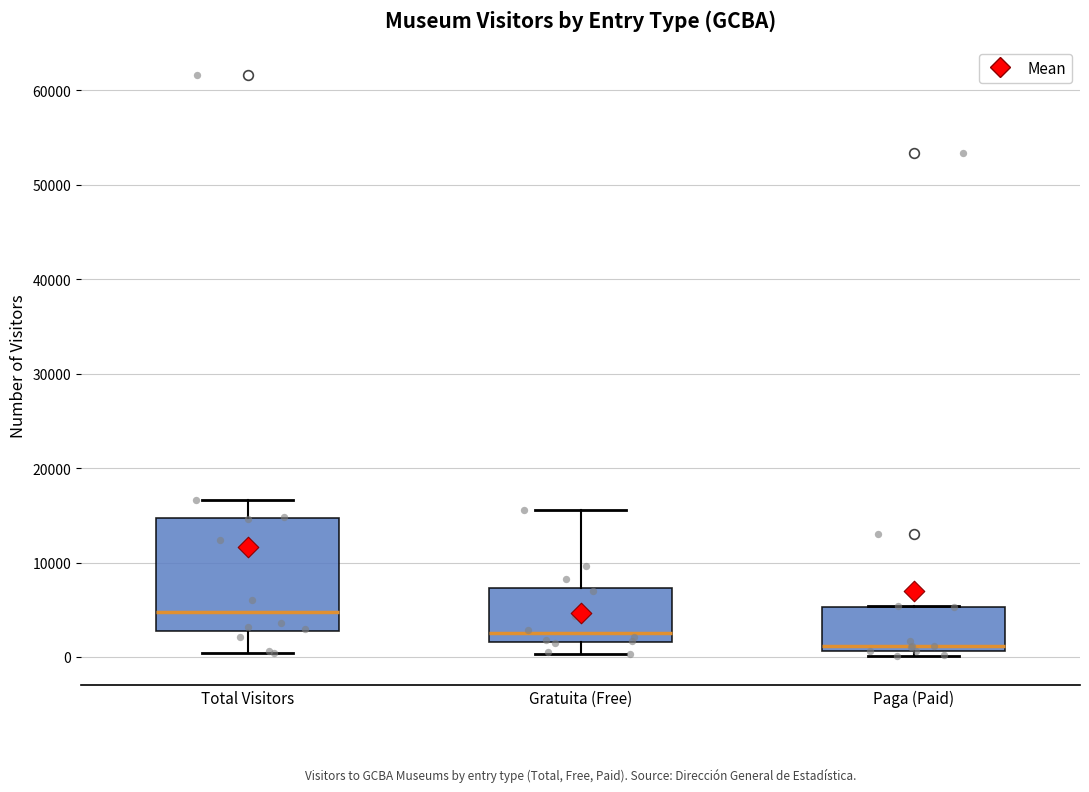

Which box has the highest median line?

Total Visitors